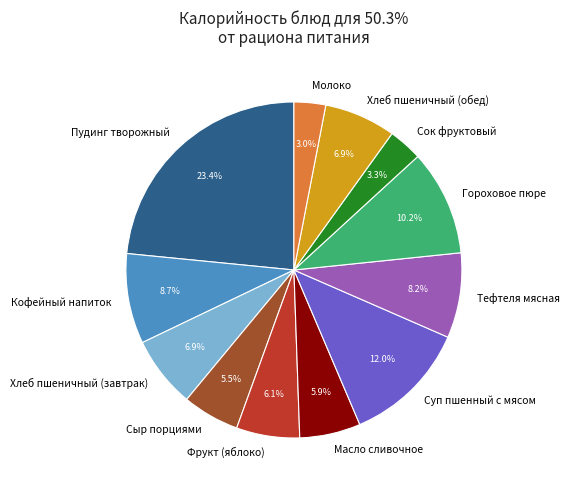

What portion of the pie excludes Хлеб пшеничный (обед)?

93.1%